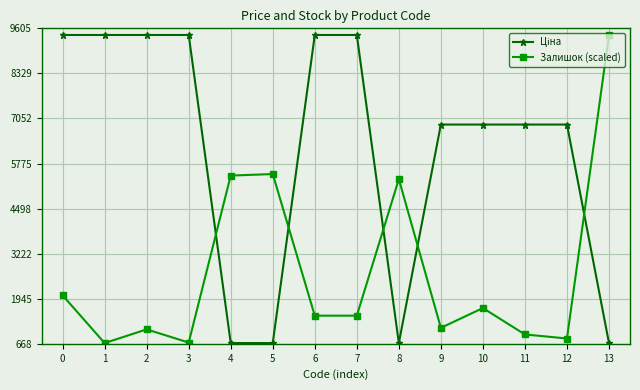

What is the value of the Залишок (scaled) point at the 2nd from the left?

689.1